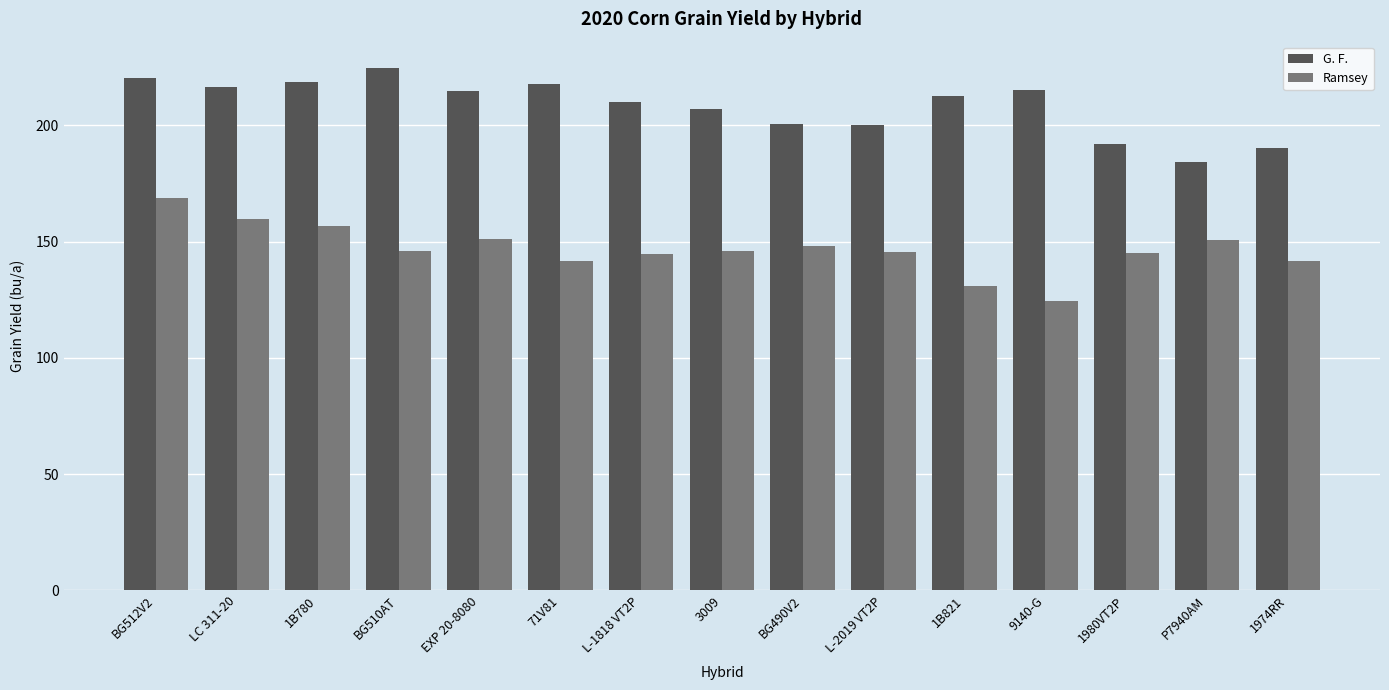

Rank the series at 1974RR from highest to lowest value.

G. F., Ramsey